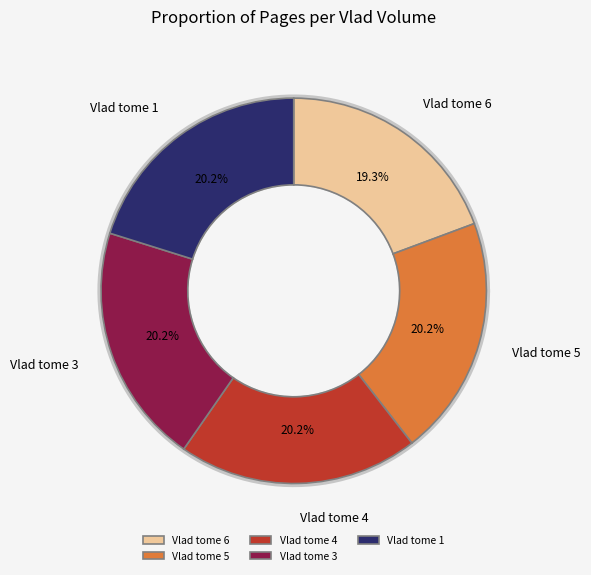

How many segments does this pie chart have?

5